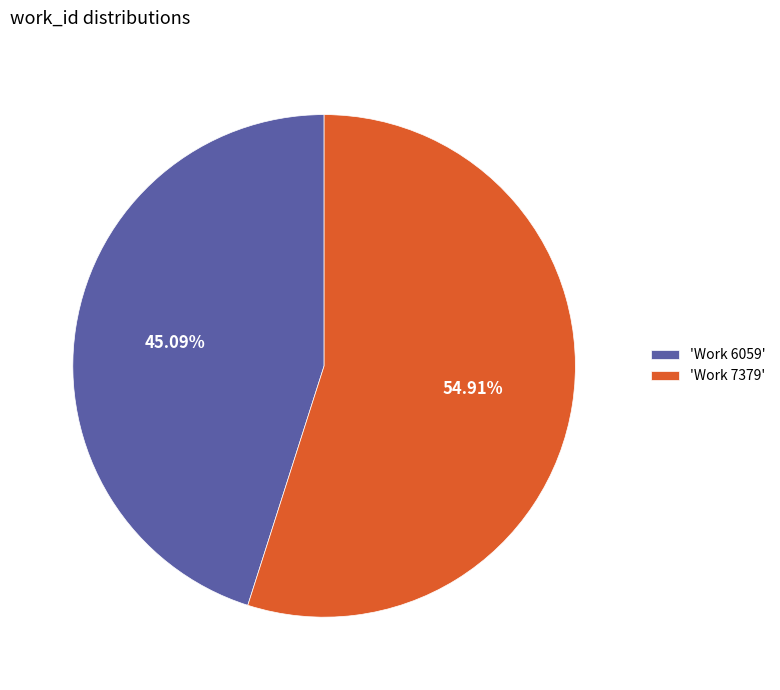

Is 'Work 6059' the majority of the pie?

No